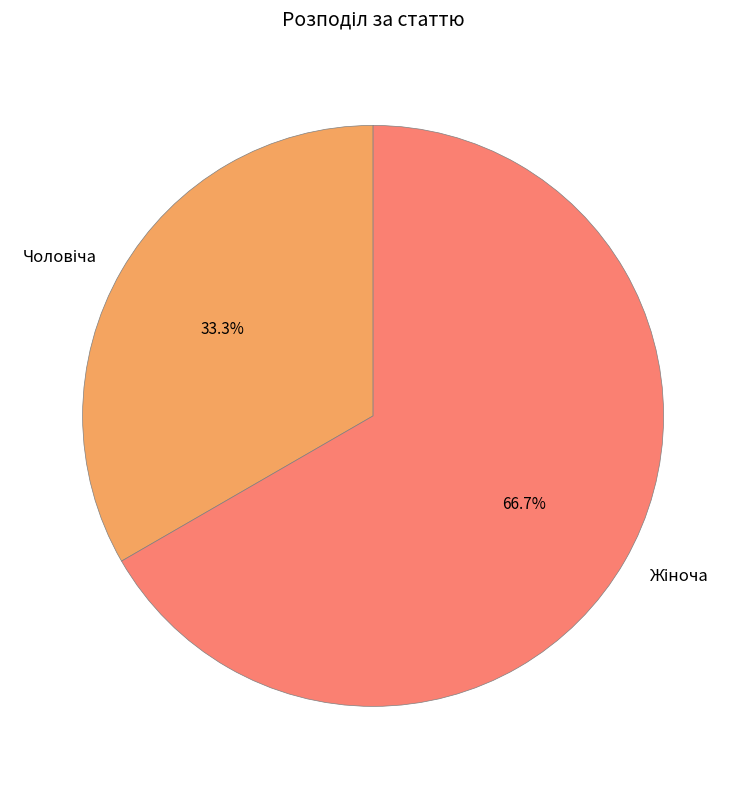

Does any single category account for the majority?

Yes